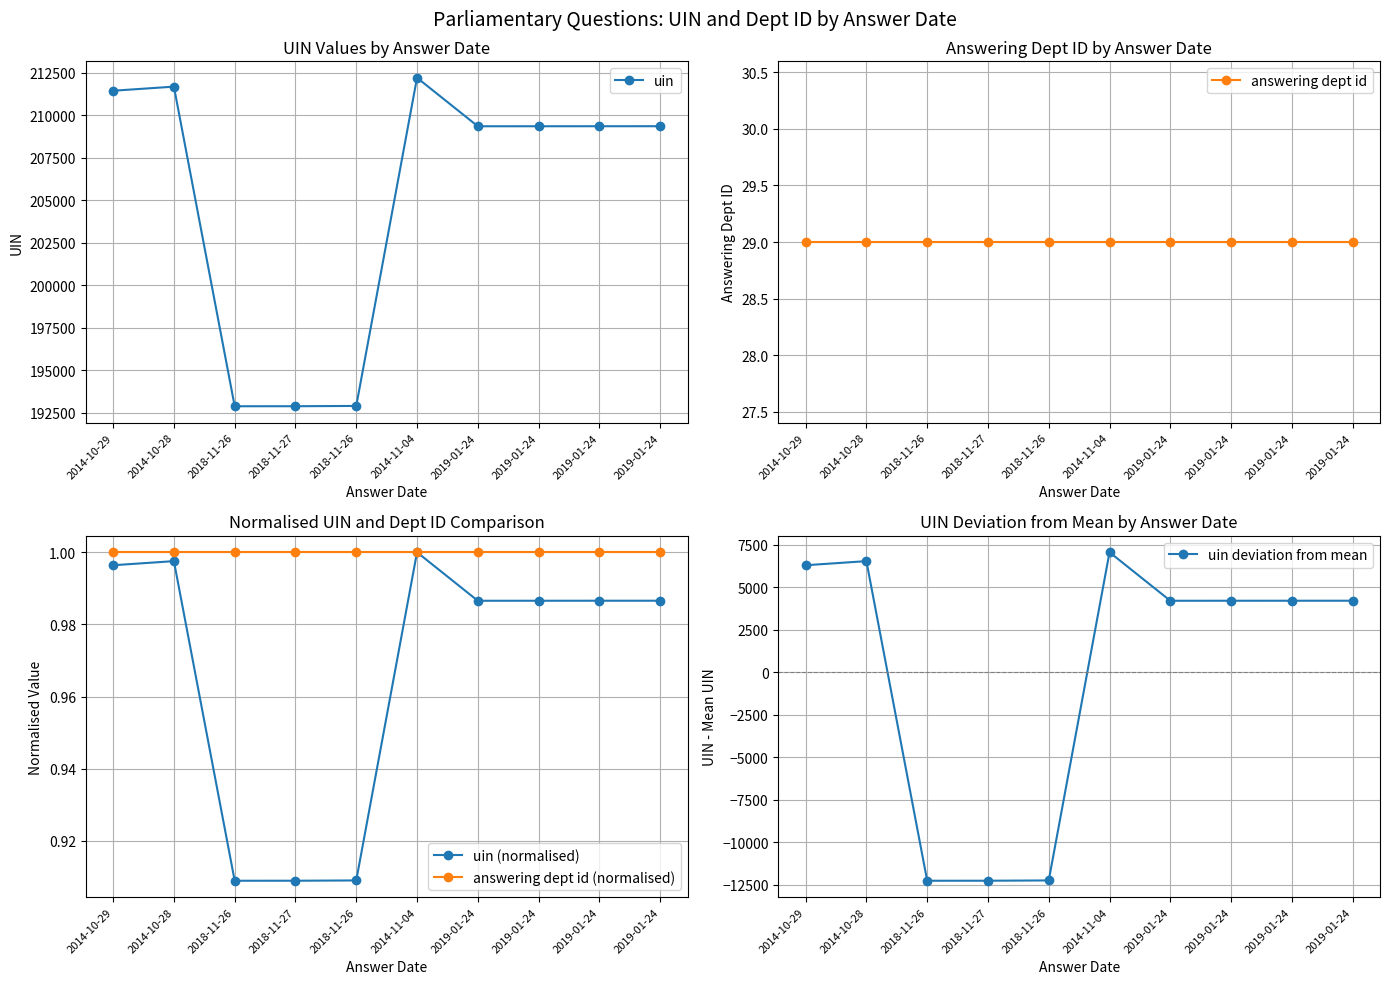

What is the highest value of the uin (normalised) series?

1.0